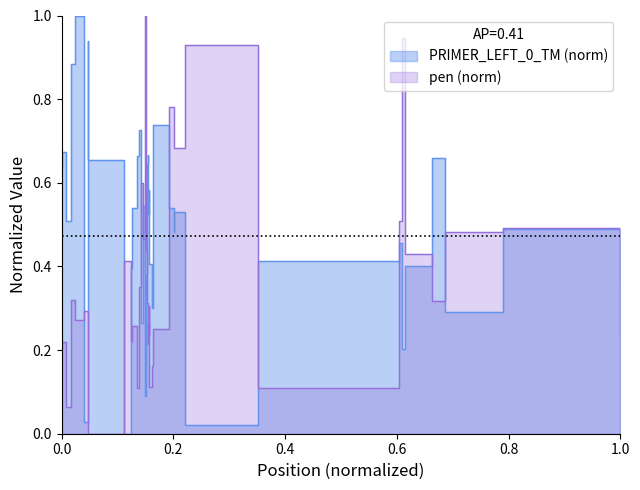

How many values in pen are above zero?

39